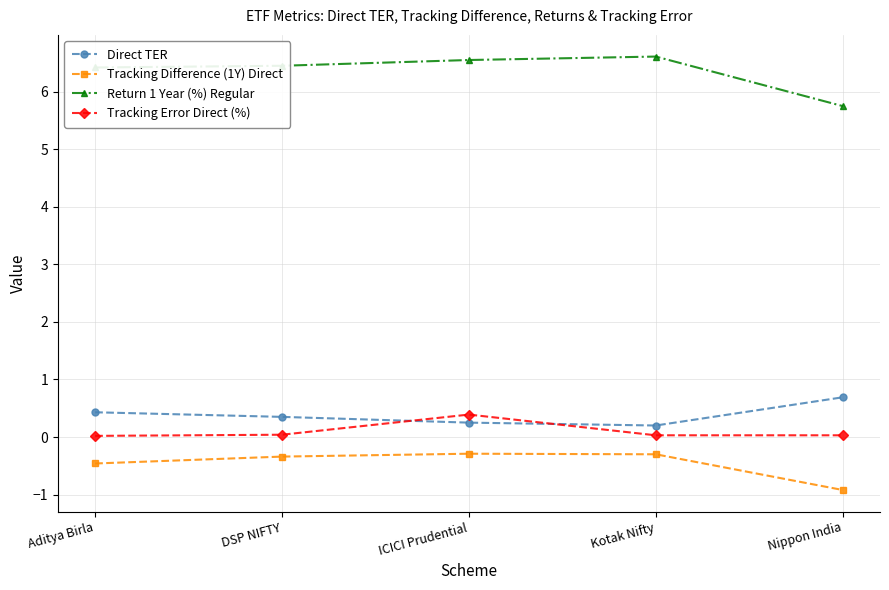

True or false: Tracking Difference (1Y) Direct and Return 1 Year (%) Regular intersect in this chart.

False